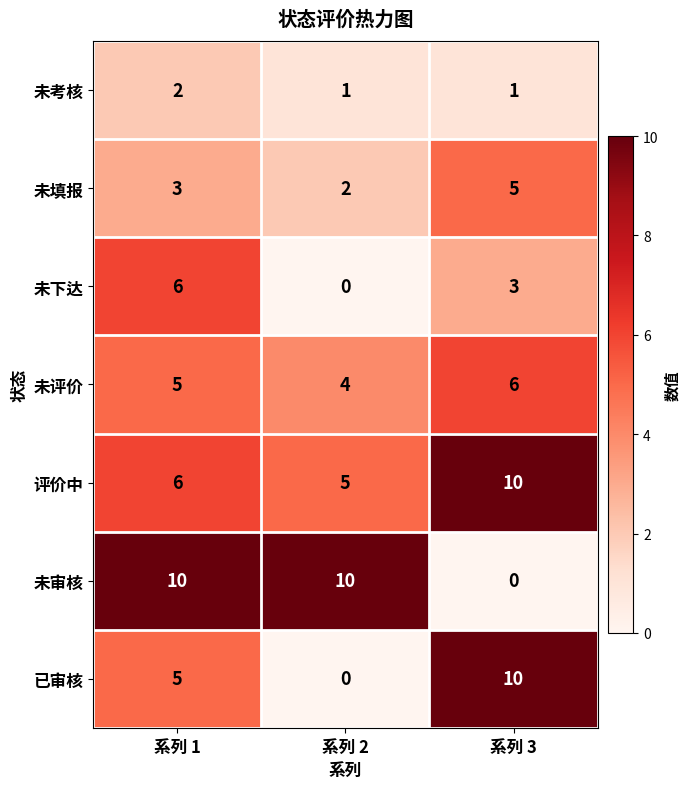

True or false: 未审核 has a value of 14 at 系列 2.

False